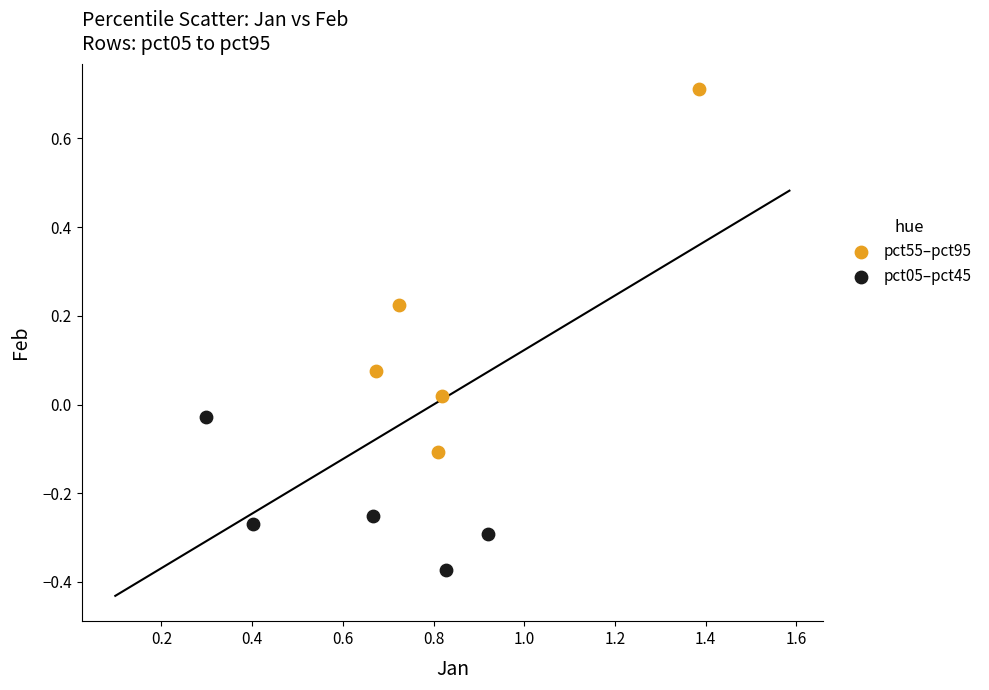

Which series reaches the maximum Y coordinate?

pct55–pct95